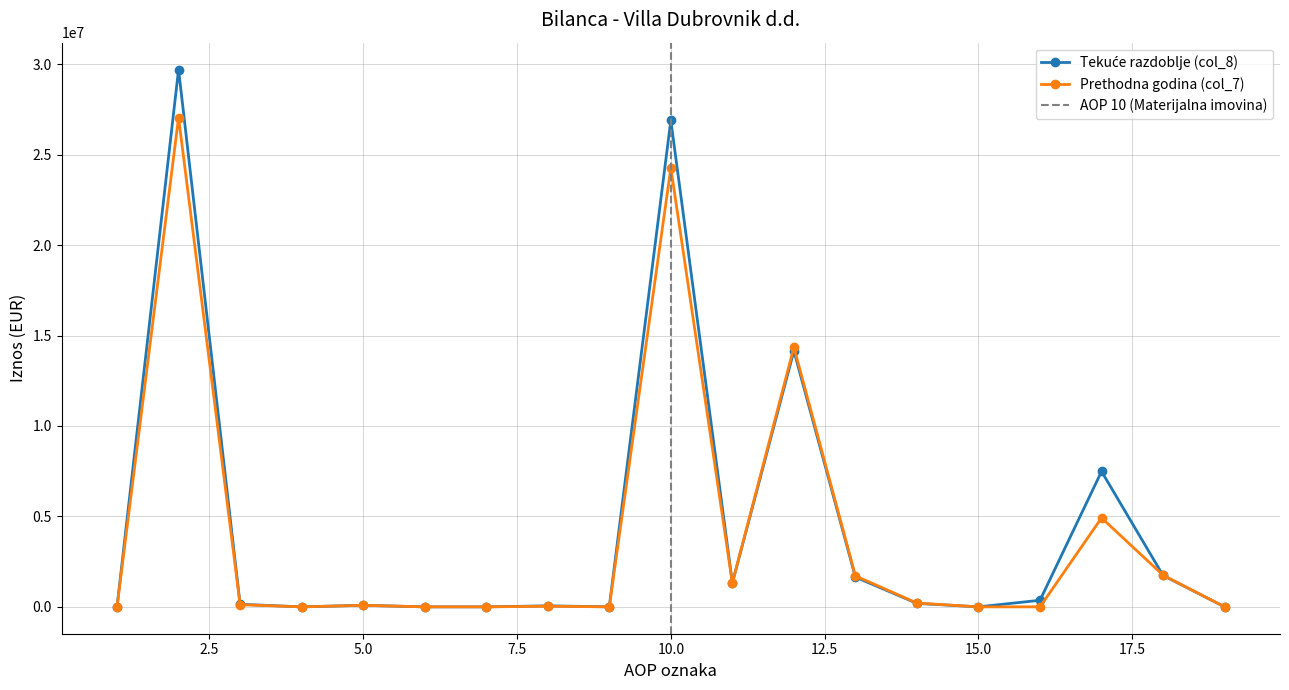

Between 1 and 14, which series saw the biggest shift?

Prethodna godina (col_7)